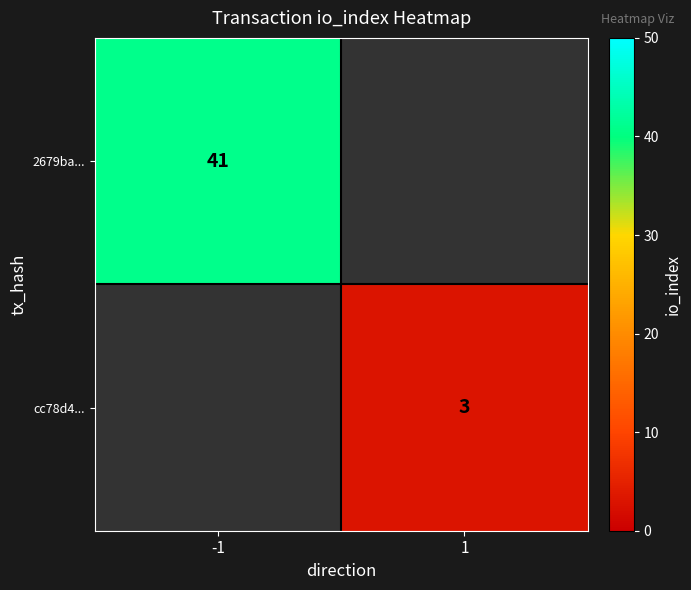

The value of cc78d4... at 1 is 3. True or false?

True